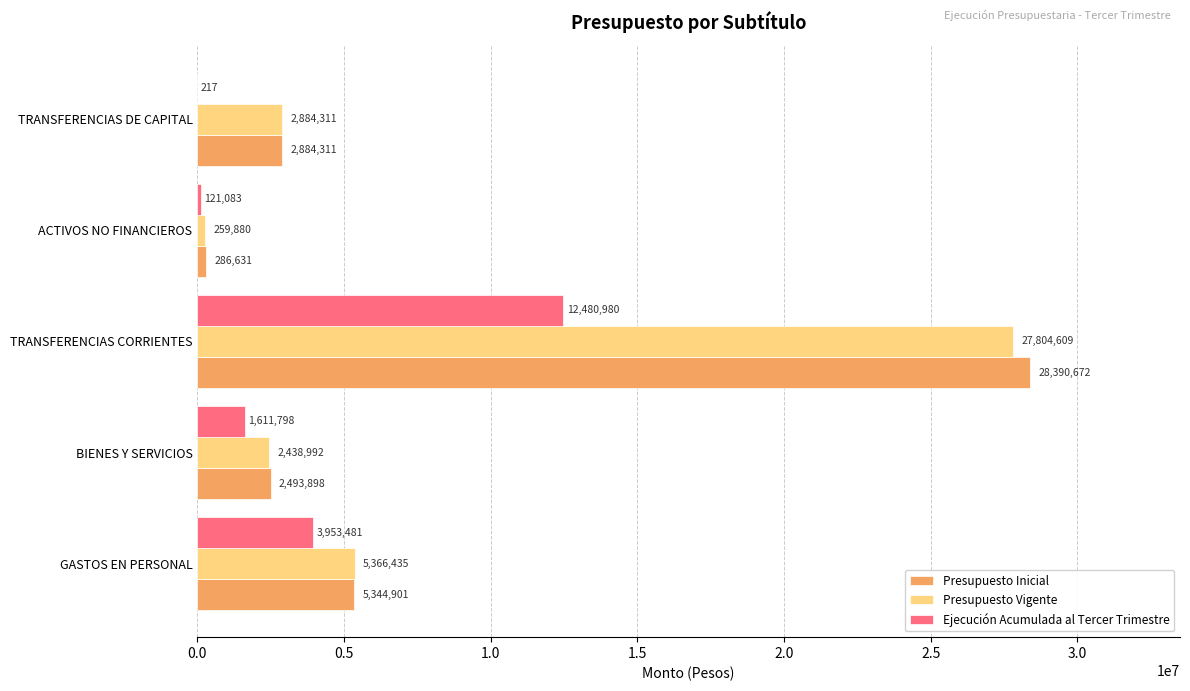

What is the total value across all series at ACTIVOS NO FINANCIEROS?

667594